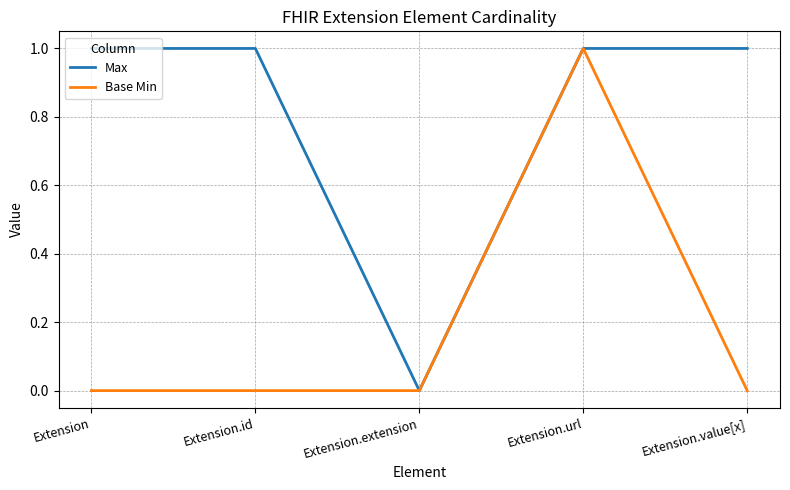

Which series has the largest total across all categories?

Max